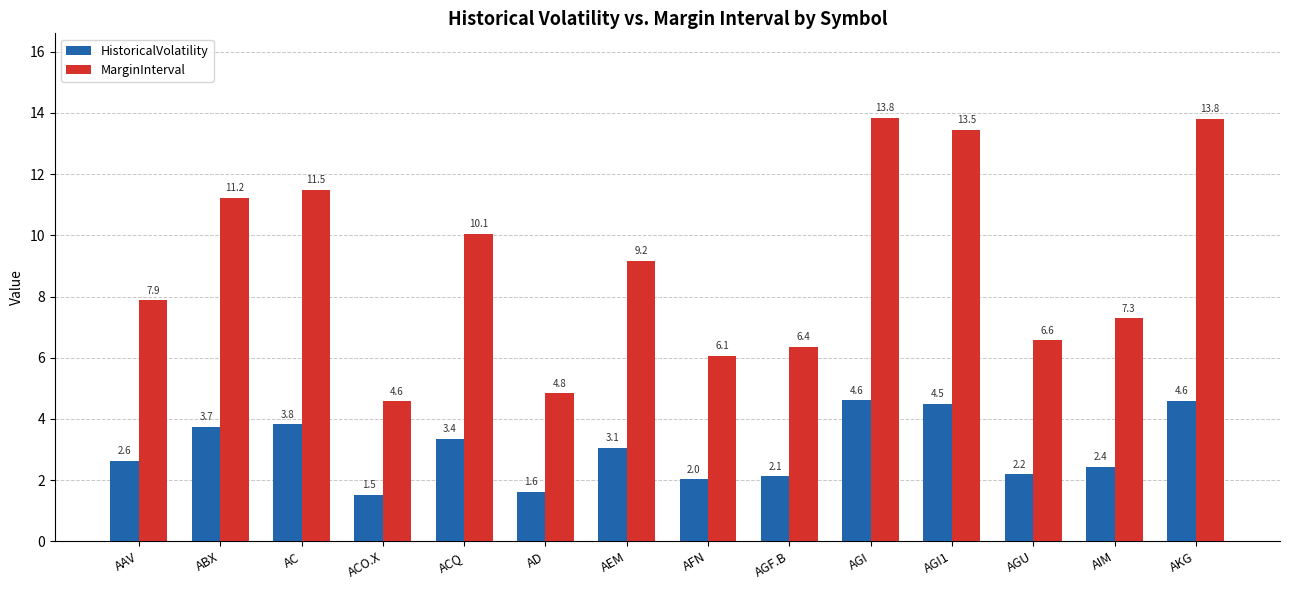

Which category has the lowest value in the MarginInterval series?

ACO.X